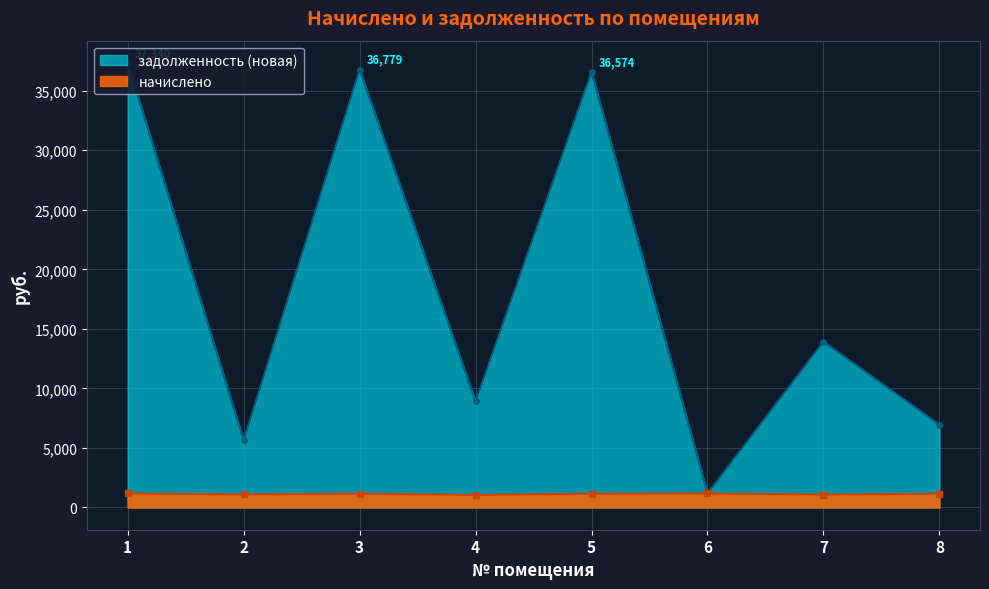

Reading left to right, what are all the values shown in this chart?

начислено: 1=1179.2	2=1093.7	3=1162.5	4=1050.9	5=1155.1	6=1179.2	7=1082.5	8=1149.5
задолженность (новая): 1=37340.2	2=5630.8	3=36779.0	4=8915.7	5=36574.4	6=1179.2	7=13925.5	8=6943.9